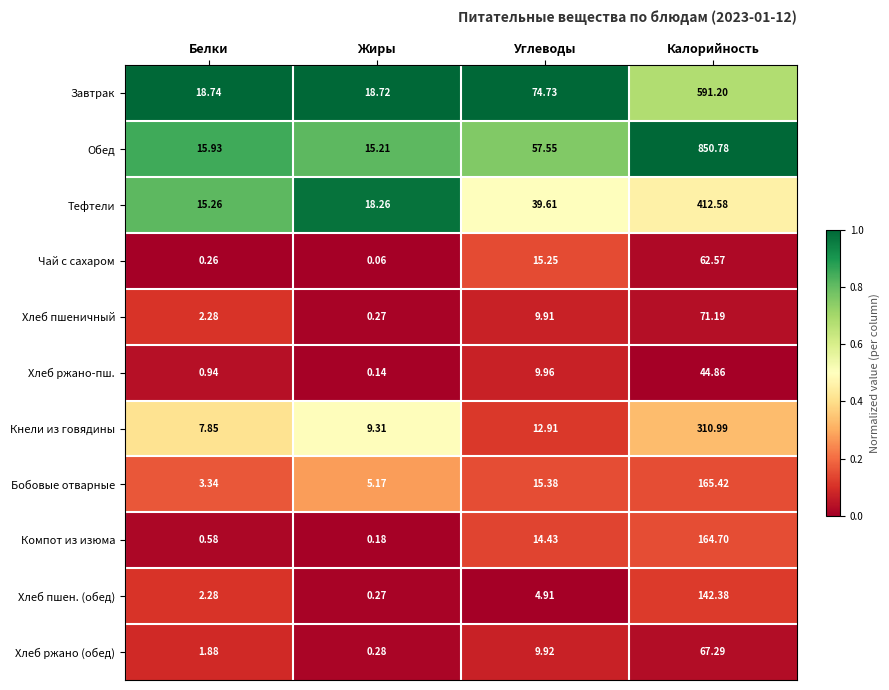

Which series has the largest total across all categories?

Обед